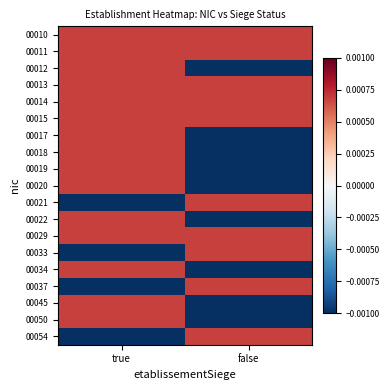

Rank the series at false from highest to lowest value.

00010, 00011, 00013, 00014, 00015, 00021, 00029, 00033, 00037, 00054, 00012, 00017, 00018, 00019, 00020, 00022, 00034, 00045, 00050